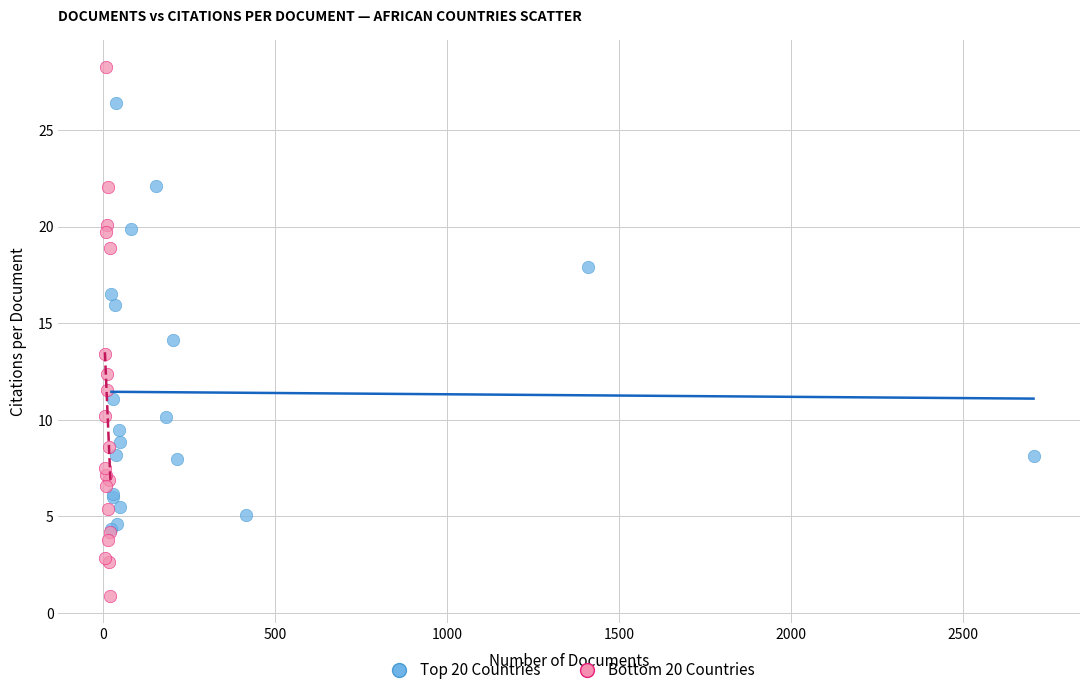

Which series reaches the maximum Y coordinate?

Bottom 20 Countries